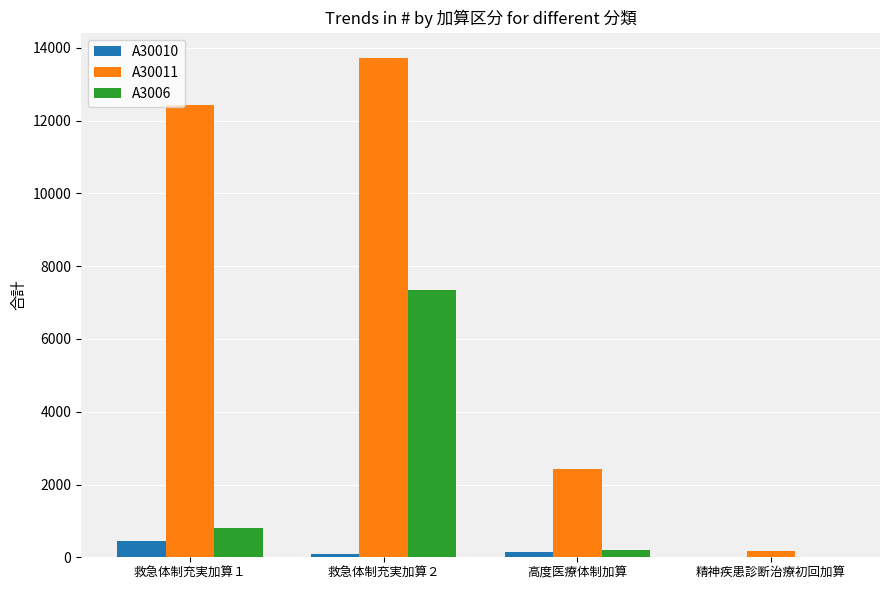

What is the total value across all series at 救急体制充実加算１?

13675